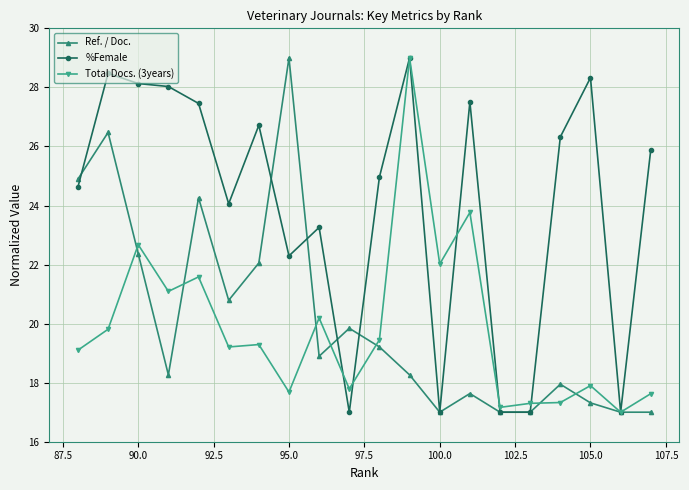

What is the minimum value for Total Docs. (3years)?

17.0